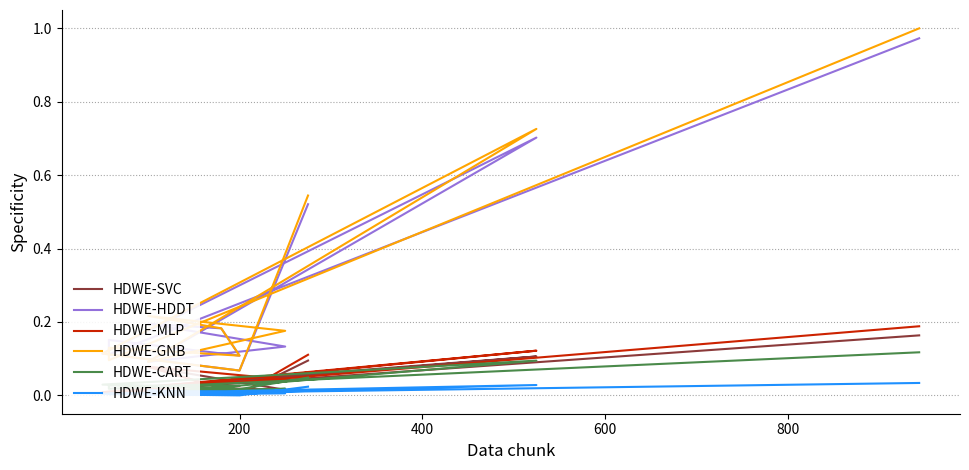

Is the value of HDWE-KNN at 8 greater than the value of HDWE-HDDT at 7?

No